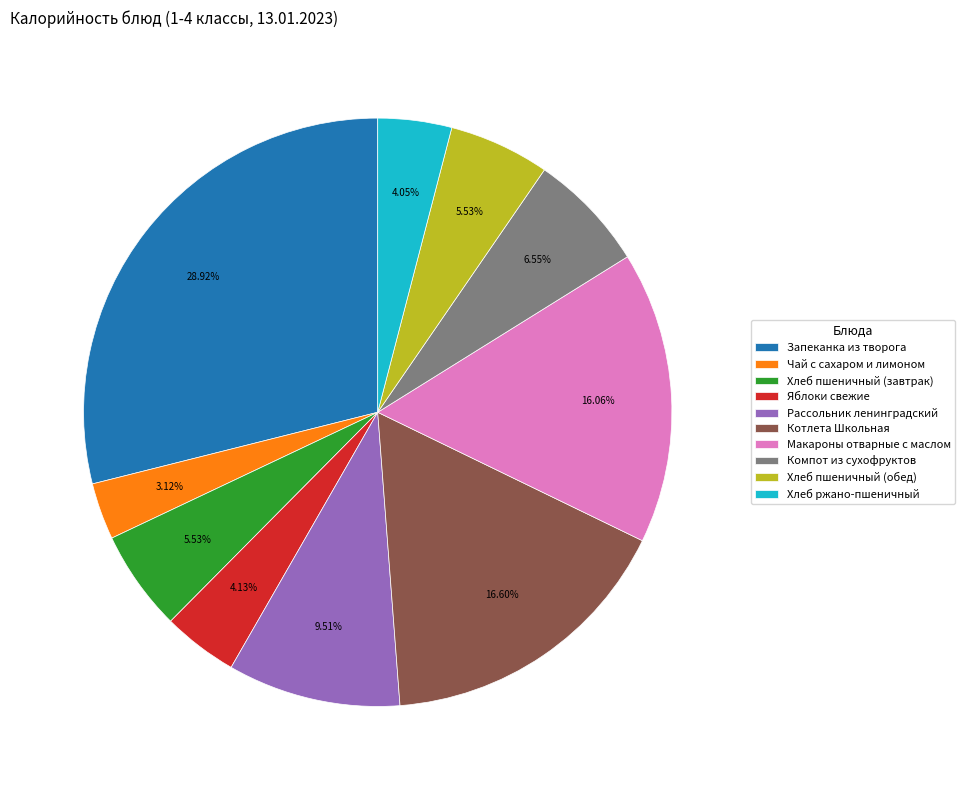

What percentage is NOT represented by Котлета Школьная?

83.4%